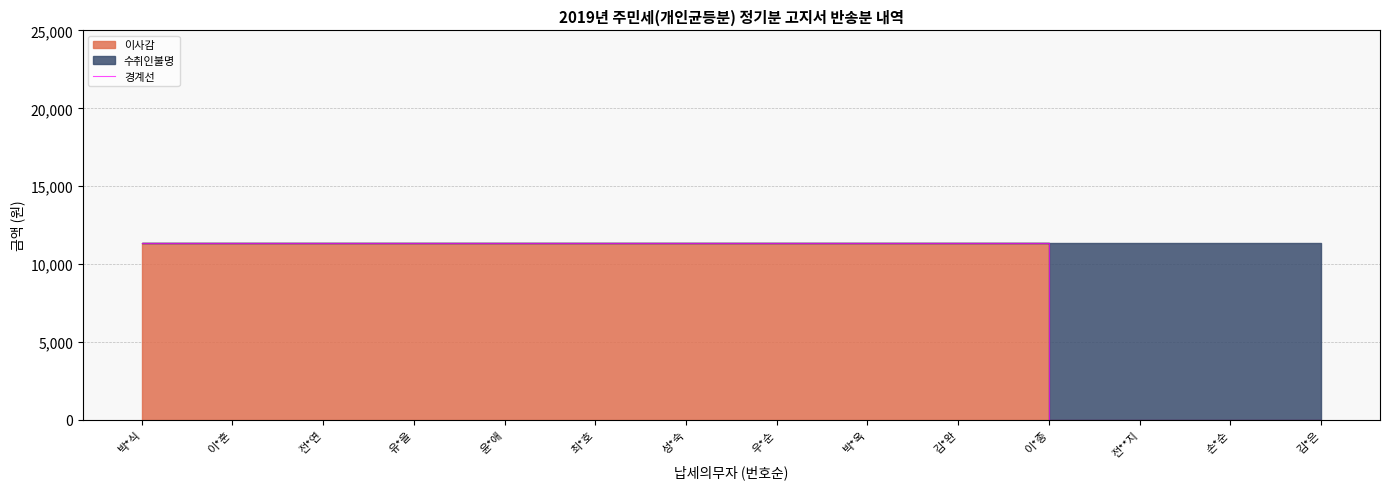

What is the label of the 11th point from the right?

유*을